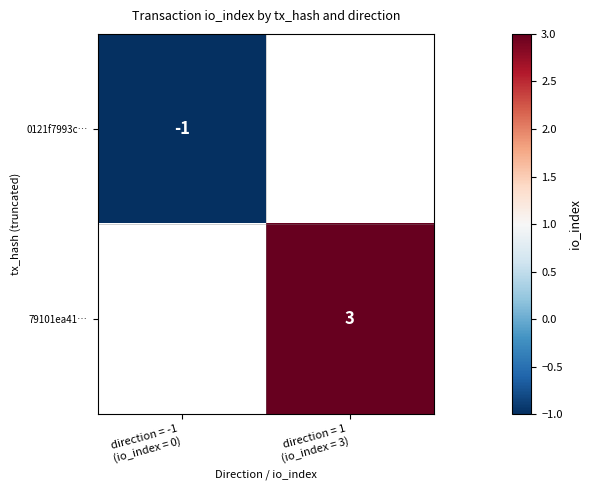

List the labels in order of 79101ea41… value, smallest first.

direction = -1 (io_index = 0), direction = 1 (io_index = 3)